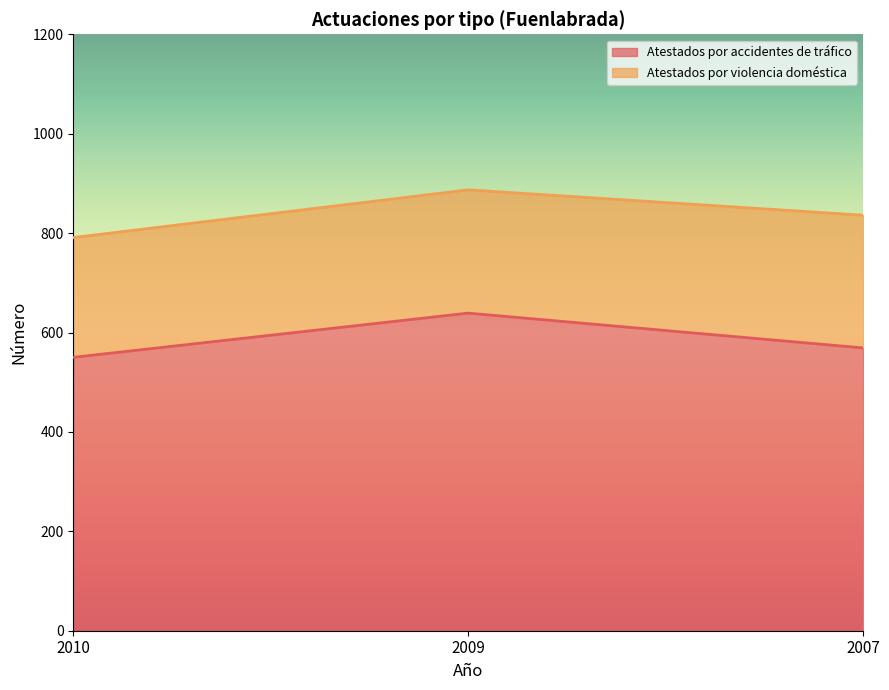

Reading left to right, extract all data points from this chart.

2010=550	2009=639	2007=569